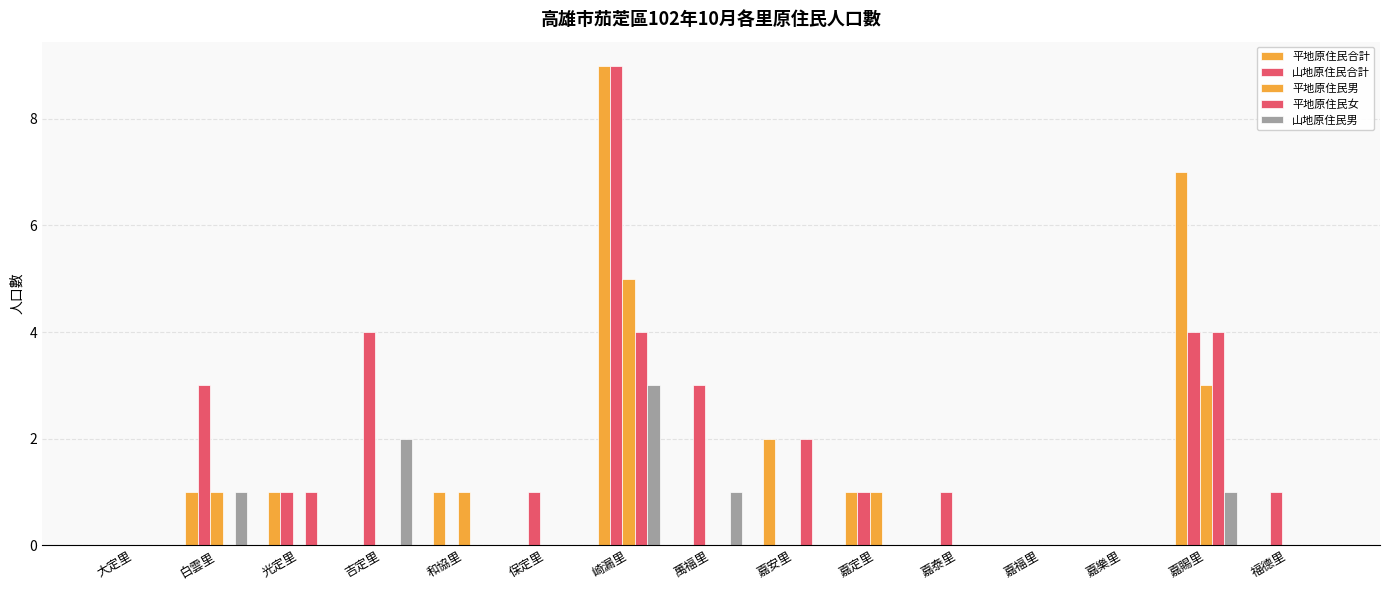

Which series has the largest total across all categories?

山地原住民合計